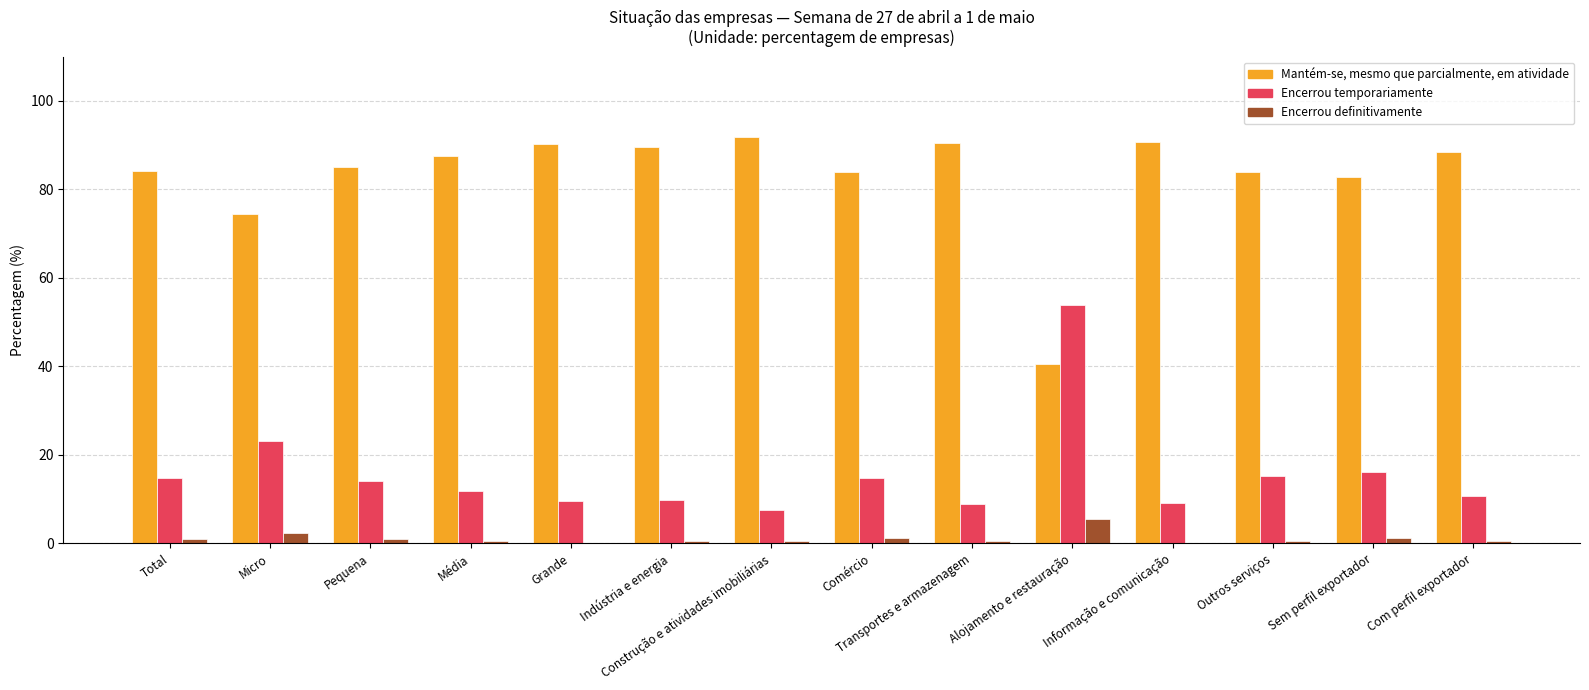

Which series changed the most between Média and Alojamento e restauração?

Mantém-se, mesmo que parcialmente, em atividade